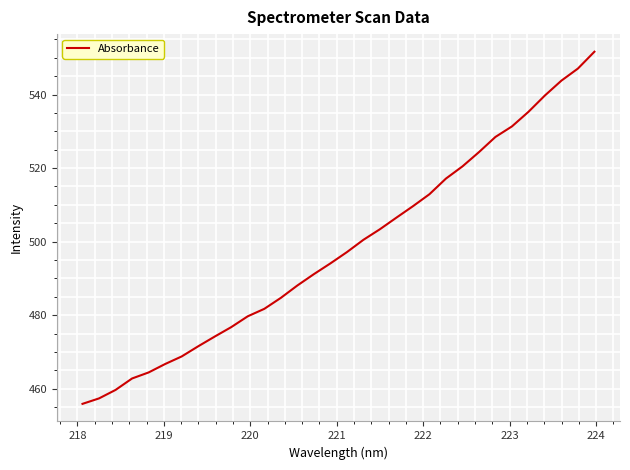

What is the difference between the maximum and minimum values?

95.8